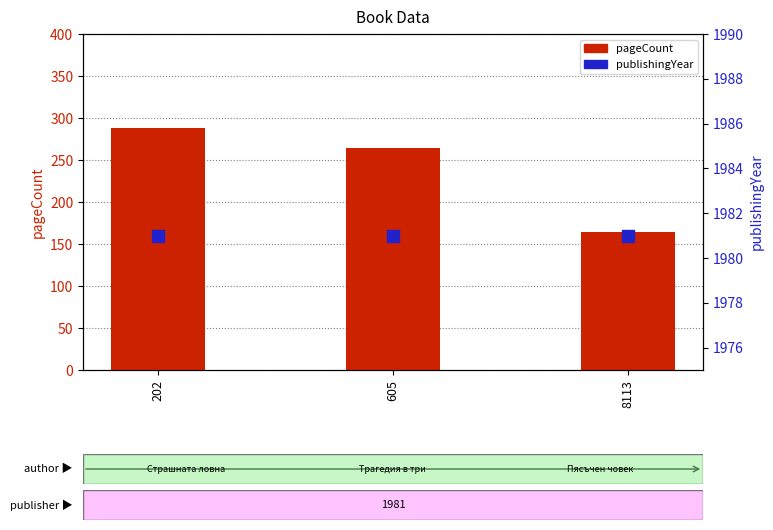

At how many categories does at least one series exceed 718?

3